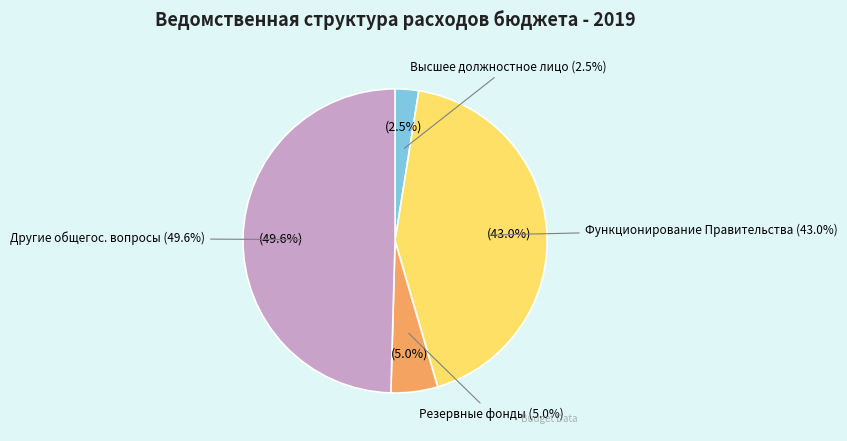

To the nearest percent, what percentage of the pie is Функционирование высшего должностного лица?

3%